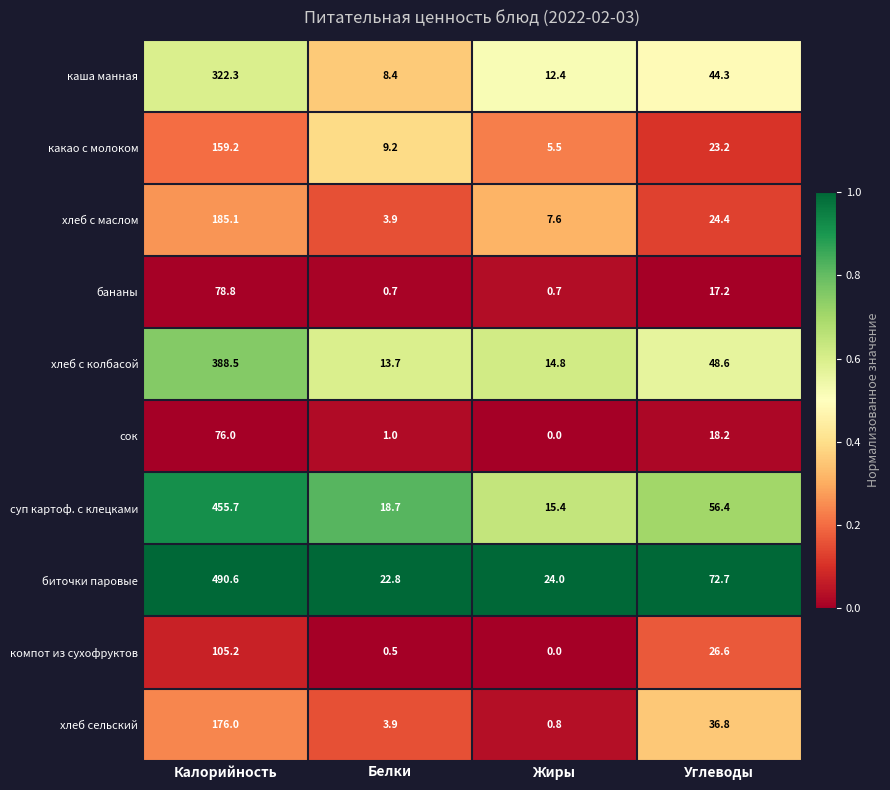

Which series has the largest range (max minus min)?

биточки паровые